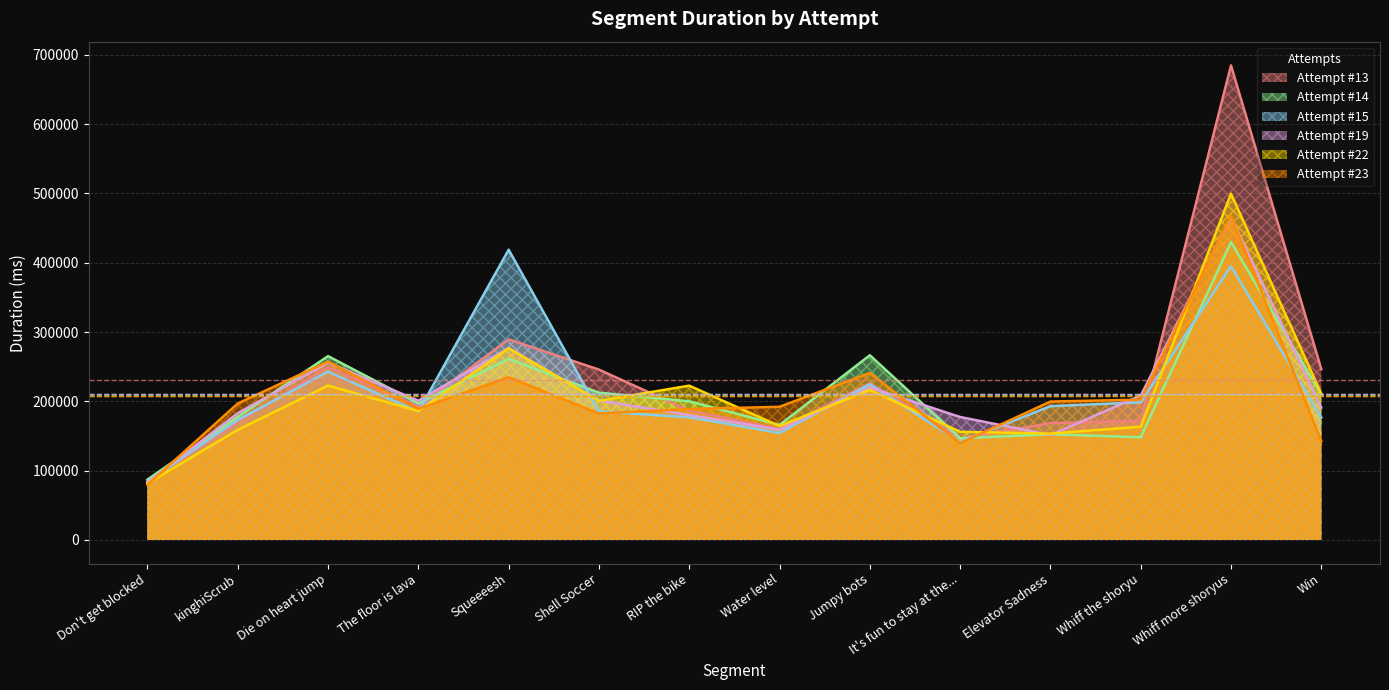

What is the sum of the Attempt #22 values at The floor is lava and RIP the bike?

408558